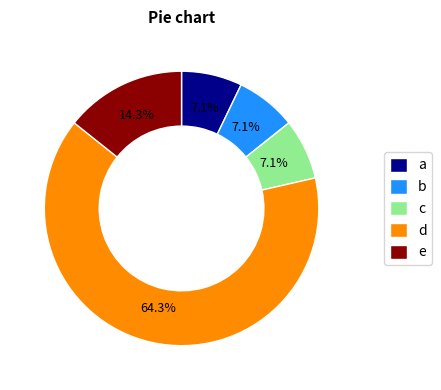

Which has a higher value, d or b?

d